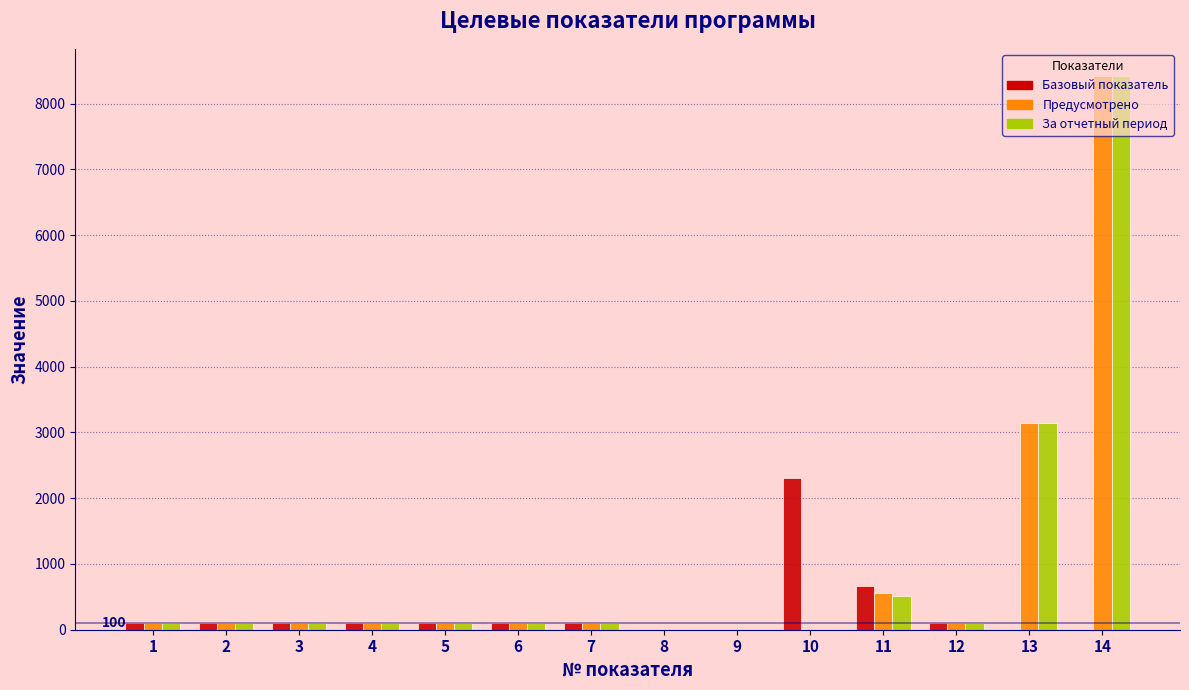

What is the maximum value shown in the chart?

8413.7